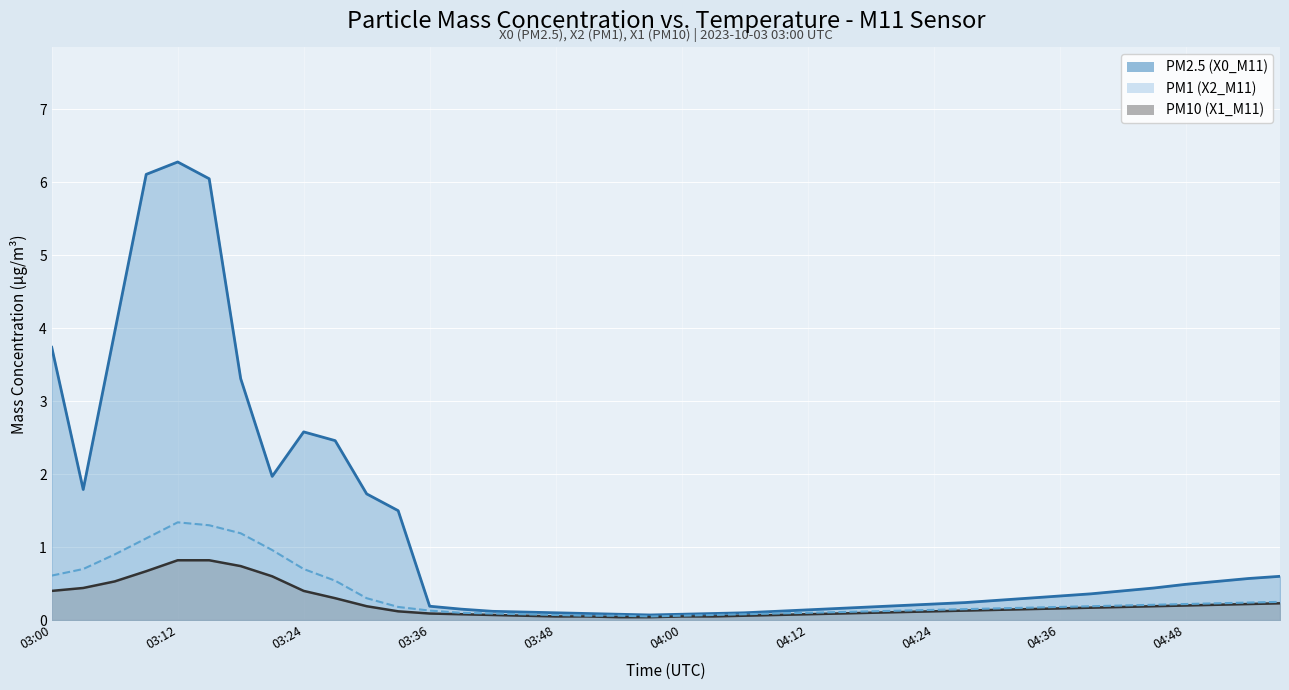

What is the total value across all series at 04:00?

0.2